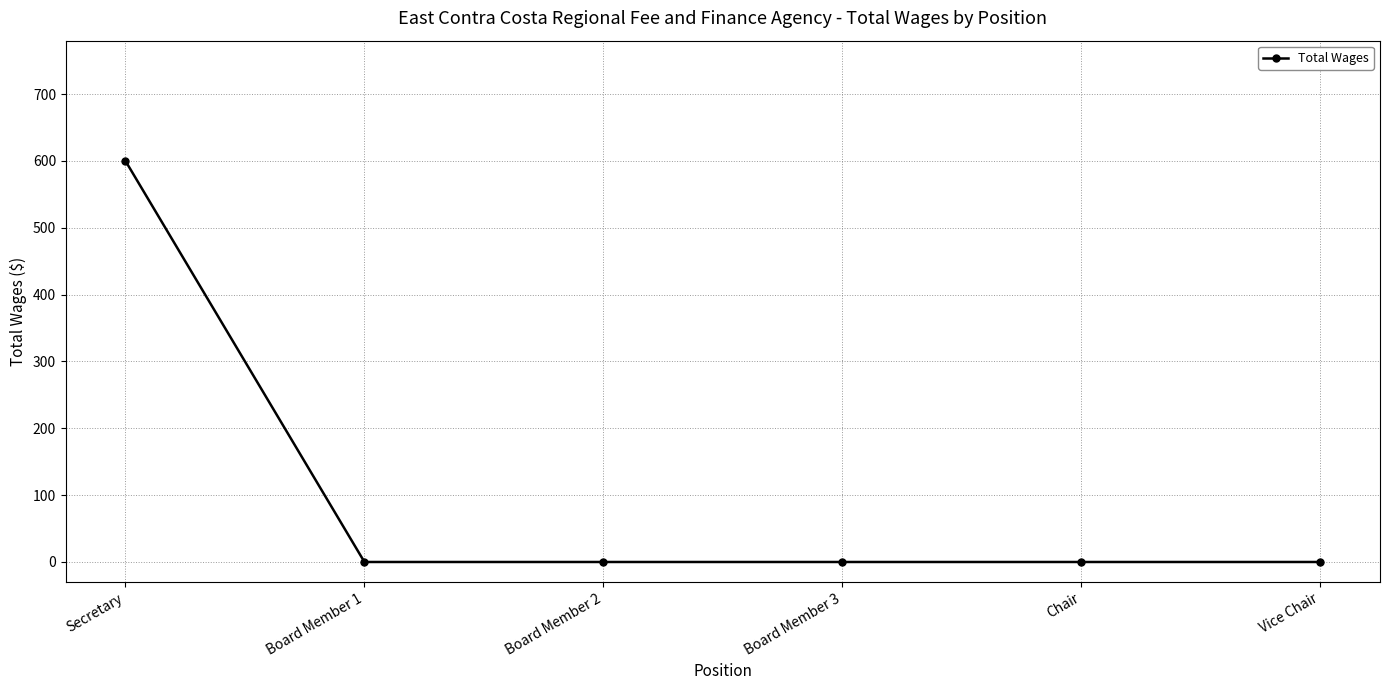

What position from the left is Board Member 1?

2